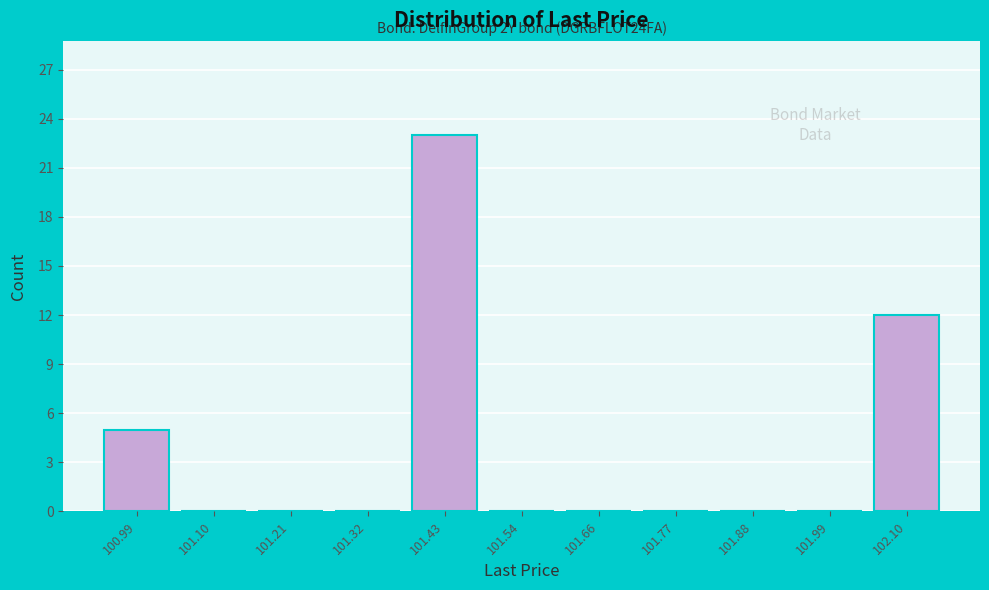

Over which range of the x-axis is the bar tallest?

101.38 to 101.48